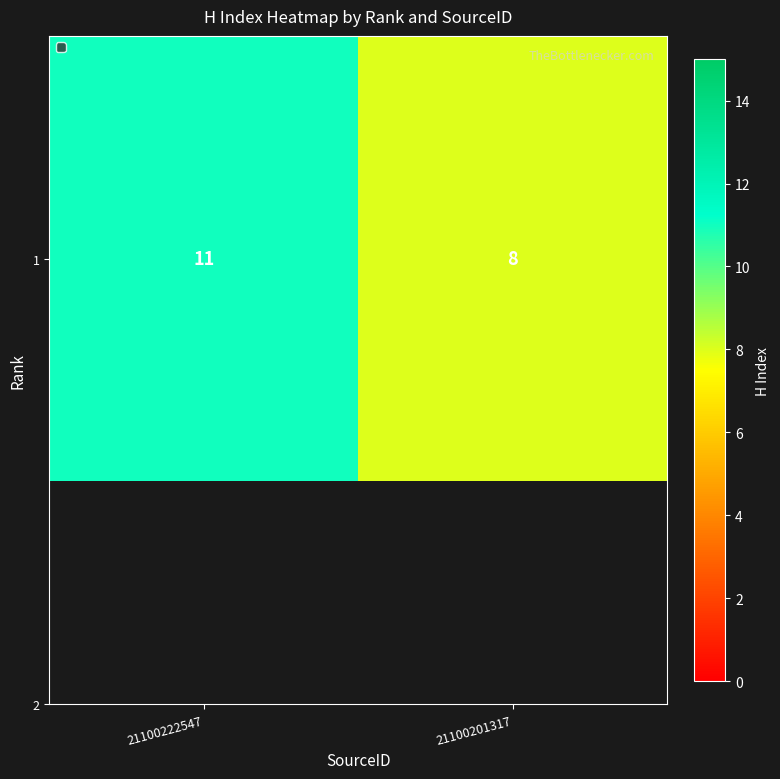

Which label corresponds to the smallest value in the chart?

21100201317